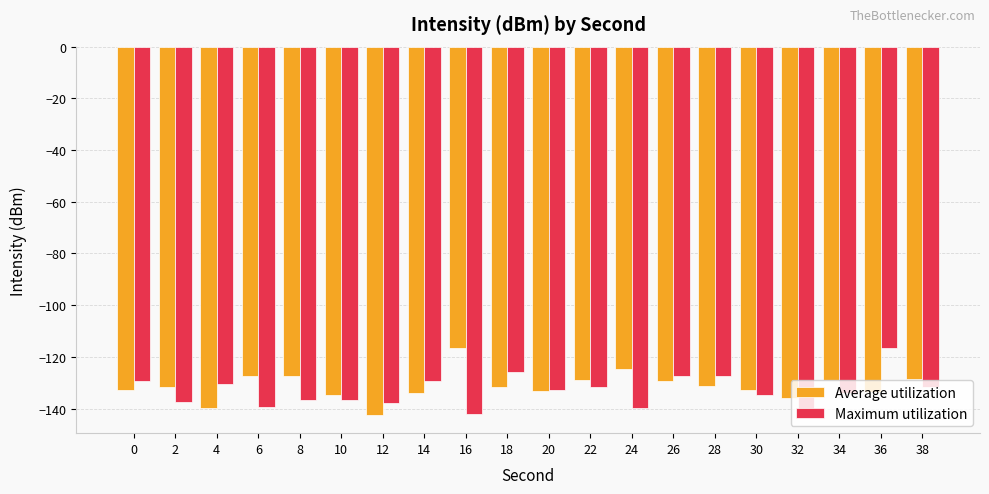

What are all the series names shown in the legend?

Average utilization, Maximum utilization